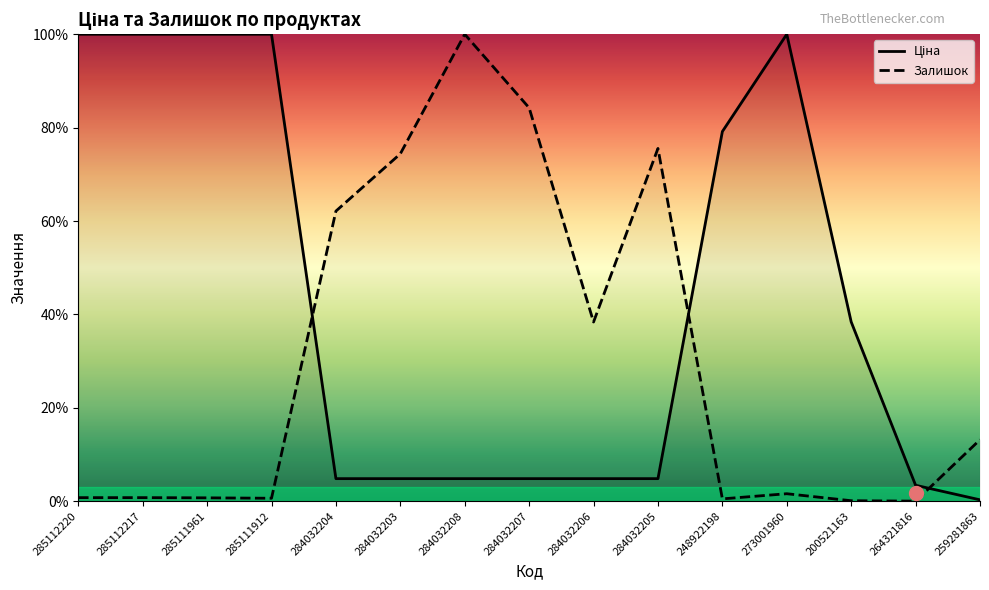

What is the value of the Залишок point at the 2nd from the left?

0.8